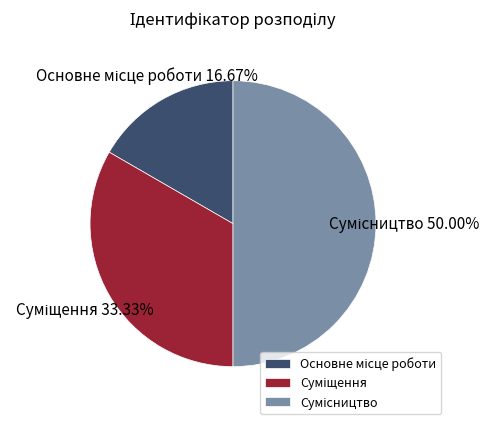

True or false: Сумісництво accounts for 50% of the total.

True